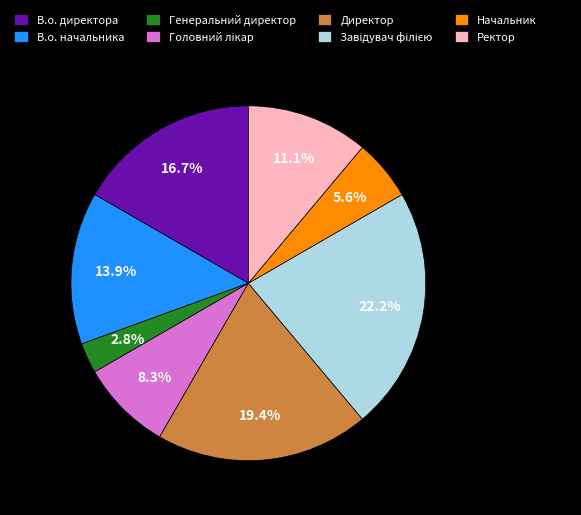

How many slices are in this pie chart?

8